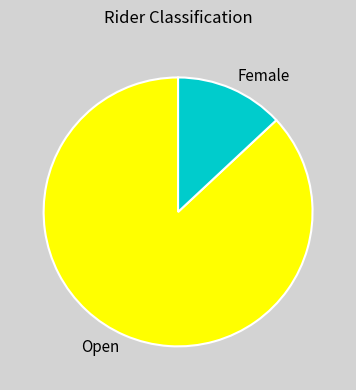

Which slice is the largest?

Open